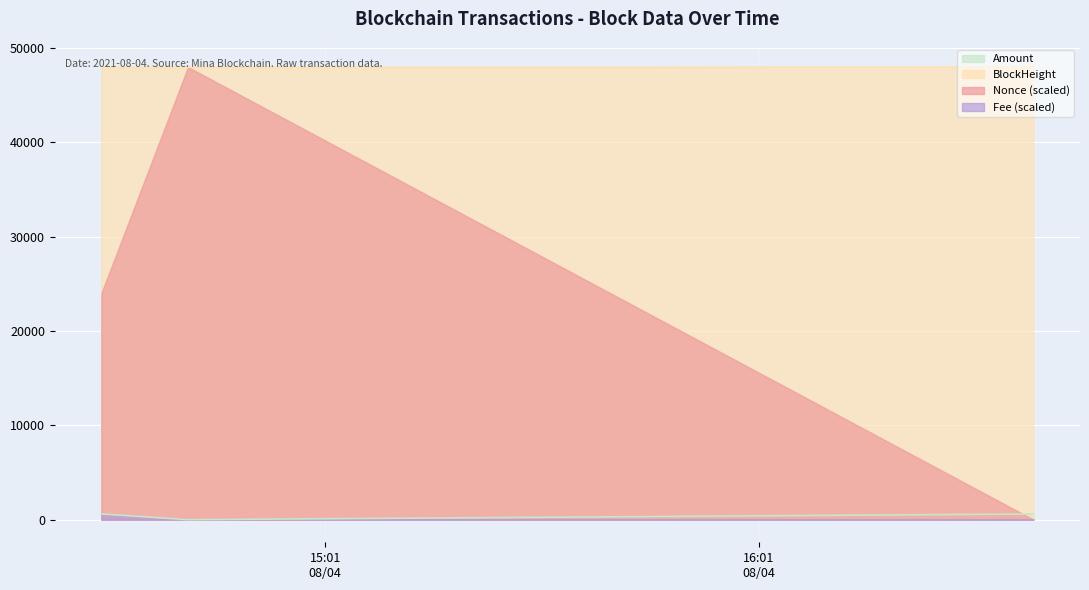

Which series has the largest range (max minus min)?

Nonce (scaled)